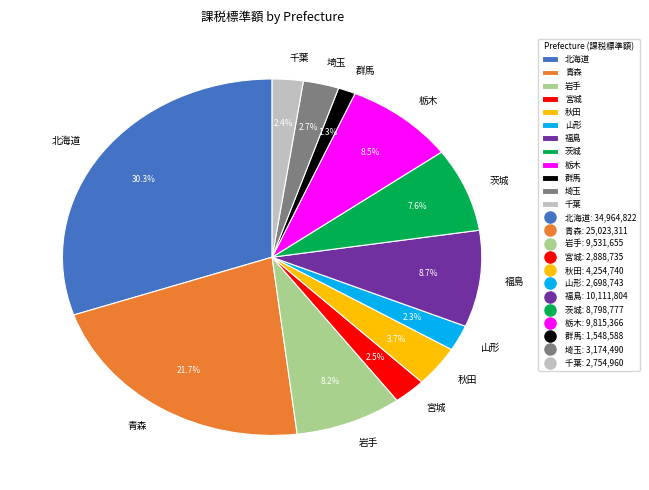

Approximately how many times larger is the value at 千葉 compared to 茨城?

0.3